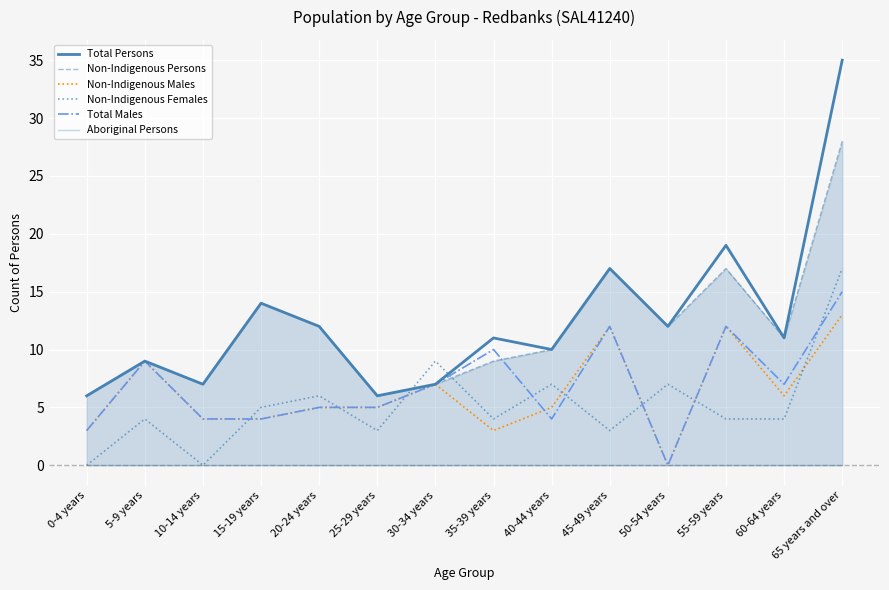

True or false: Non-Indigenous Persons and Non-Indigenous Females intersect in this chart.

True